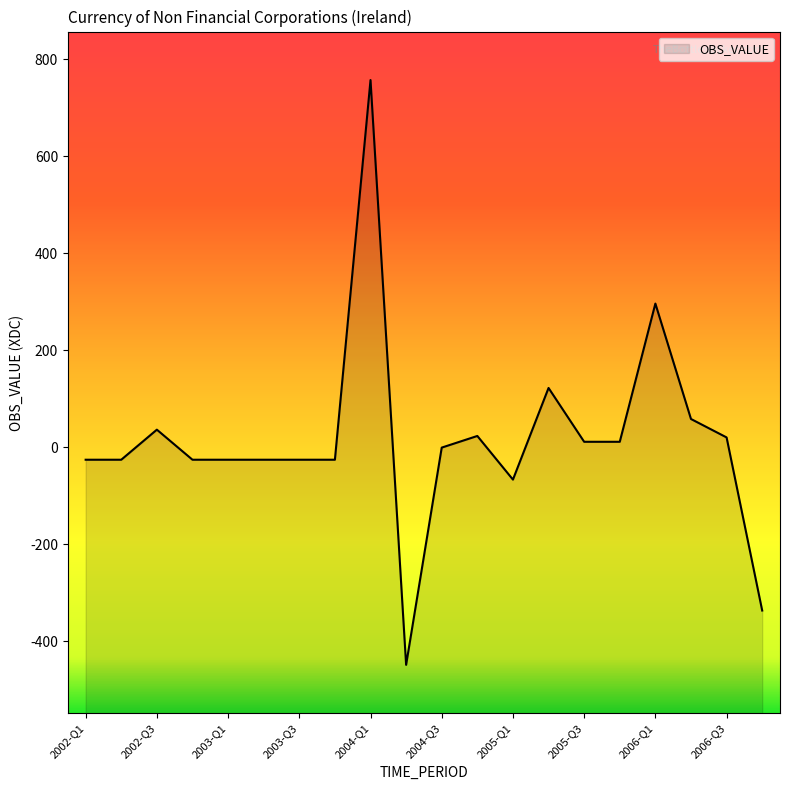

Reading left to right, list all the values displayed in this chart.

2002-Q1=-26	2002-Q2=-26	2002-Q3=36	2002-Q4=-26	2003-Q1=-26	2003-Q2=-26	2003-Q3=-26	2003-Q4=-26	2004-Q1=757	2004-Q2=-449	2004-Q3=-1	2004-Q4=23	2005-Q1=-67	2005-Q2=122	2005-Q3=11	2005-Q4=11	2006-Q1=296	2006-Q2=58	2006-Q3=20	2006-Q4=-337